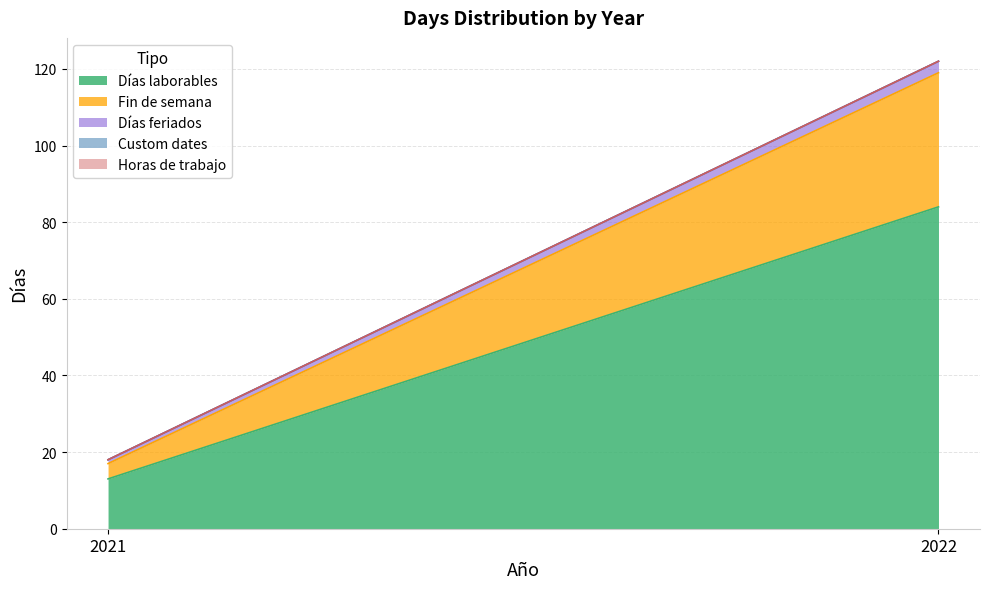

Between 2021 and 2022, which series saw the biggest shift?

Días laborables